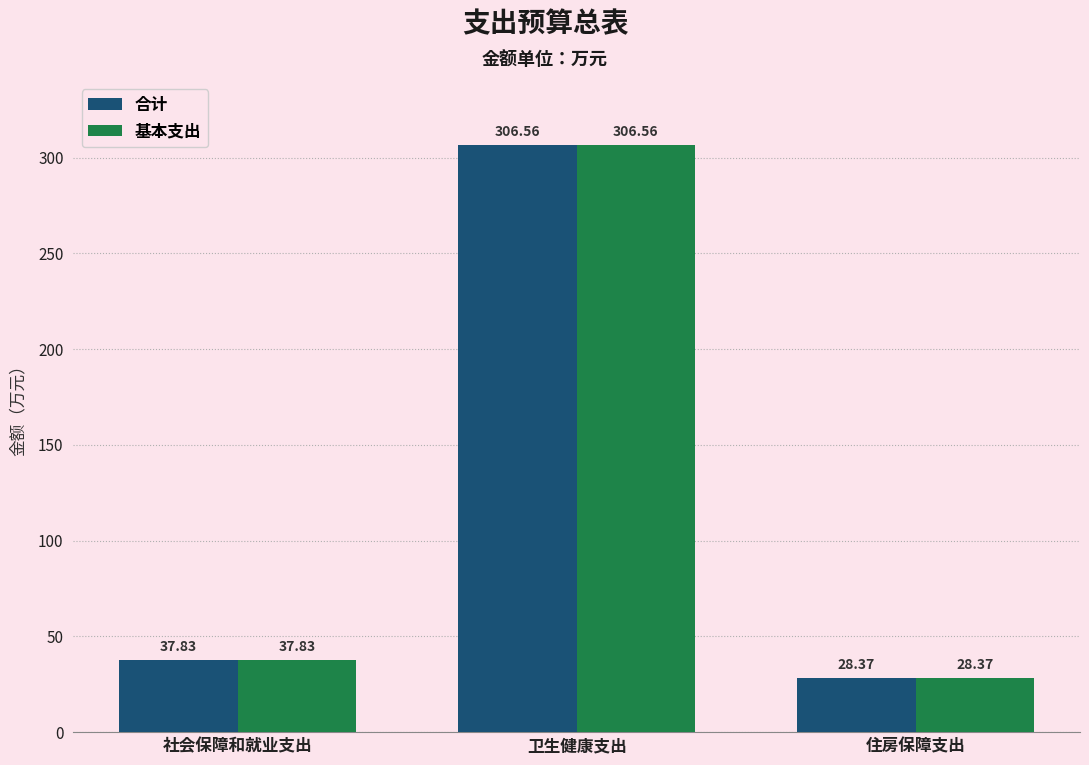

How many data points in 基本支出 are above 37?

2